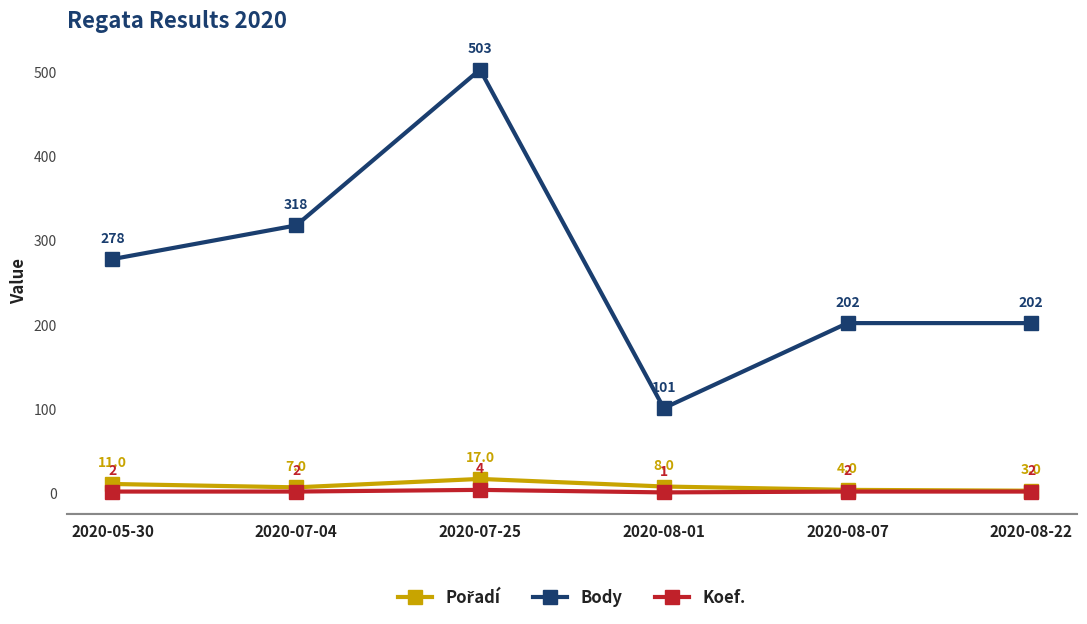

How many interior local valleys does the Body series have?

1